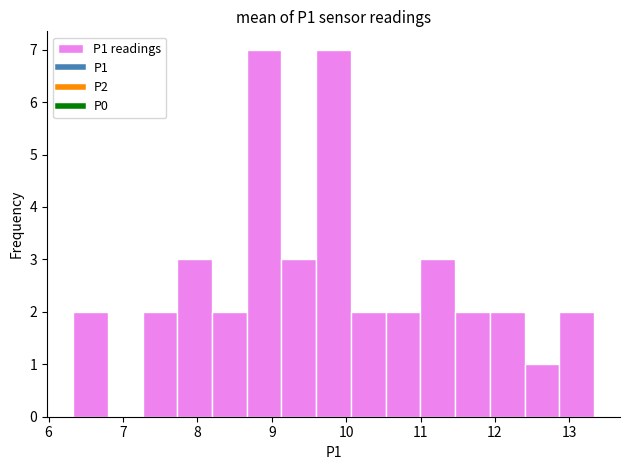

Reading left to right, transcribe this chart: for each bar, give the range it covers on the x-axis and its height. Neither the bar edges nor the heights are printed on the chart, so give them approximately, as read against the axes.

6.3 to 6.8: 2
6.8 to 7.3: 0
7.3 to 7.7: 2
7.7 to 8.2: 3
8.2 to 8.7: 2
8.7 to 9.1: 7
9.1 to 9.6: 3
9.6 to 10.1: 7
10.1 to 10.5: 2
10.5 to 11.0: 2
11.0 to 11.5: 3
11.5 to 11.9: 2
11.9 to 12.4: 2
12.4 to 12.9: 1
12.9 to 13.3: 2